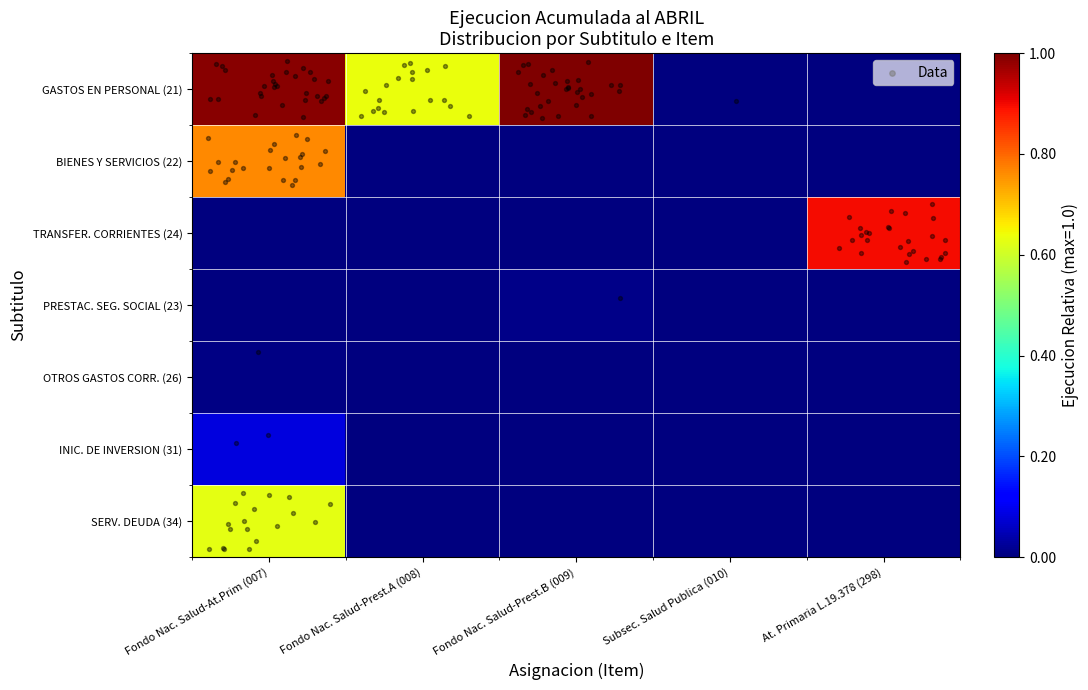

What is the total value across all series at Fondo Nac. Salud-At.Prim (007)?

2.5